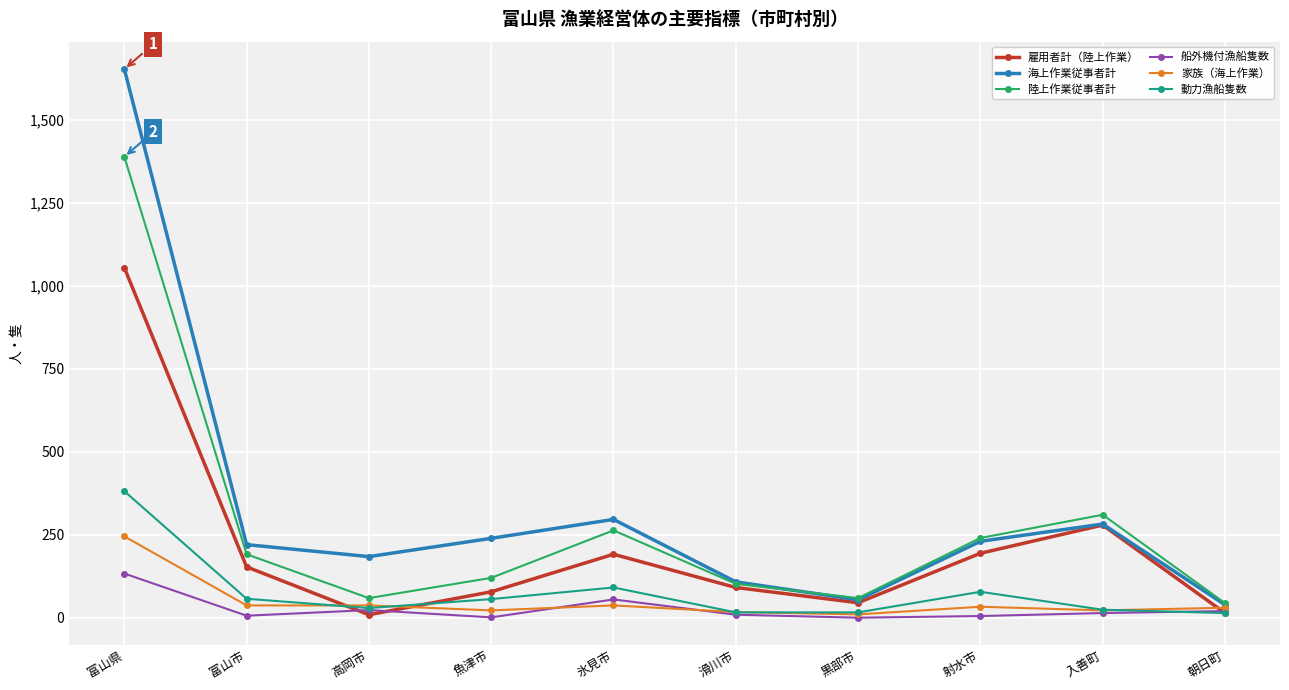

Does the chart display data point markers on the line(s)?

Yes